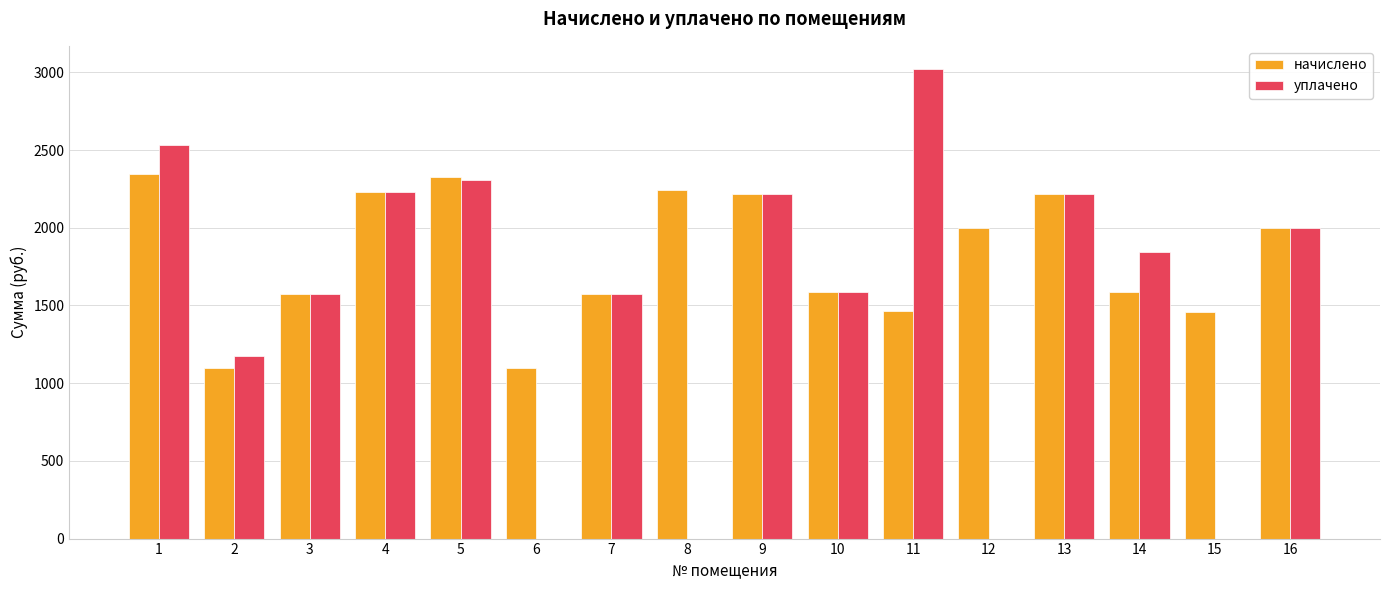

What is the maximum value for уплачено?

3019.4